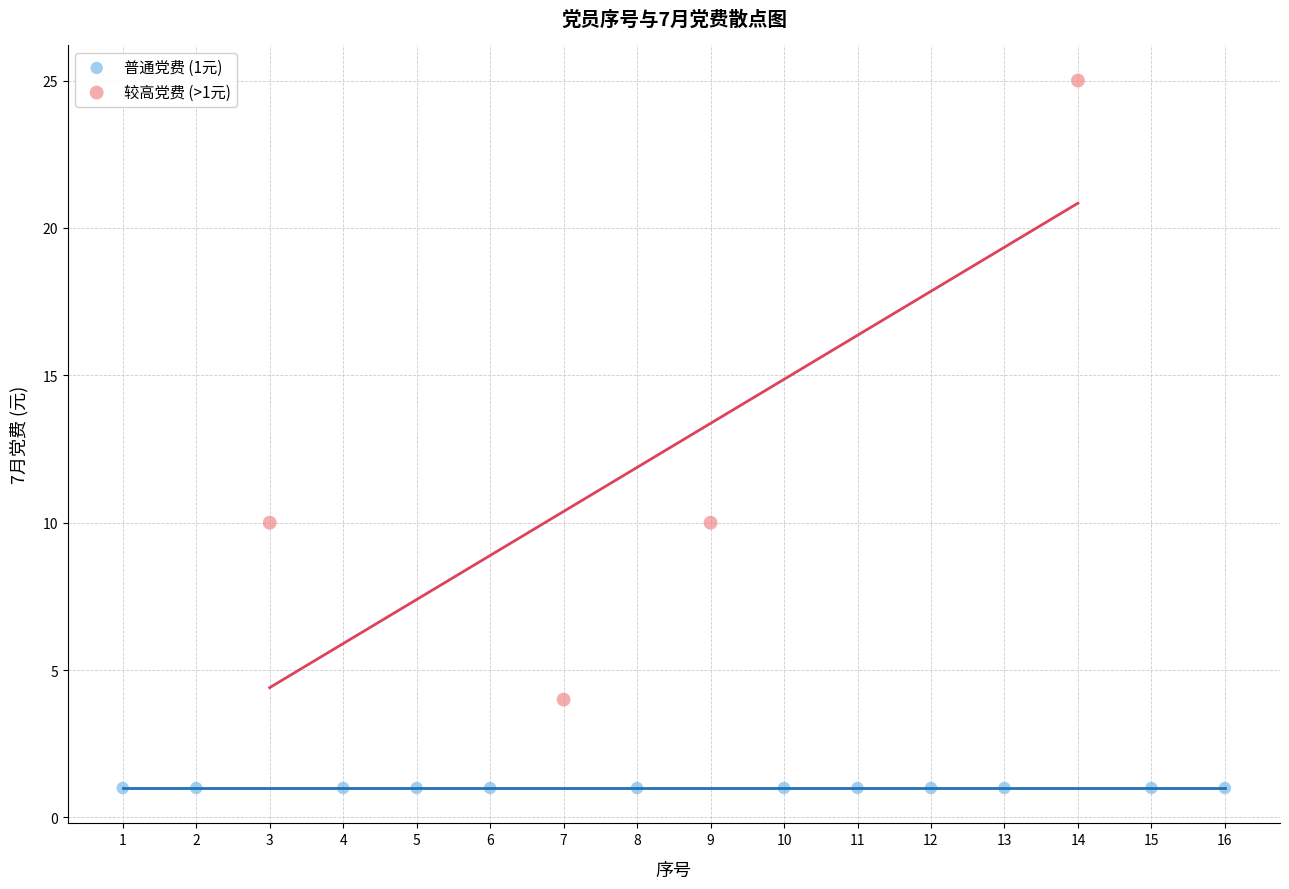

Which series contains the lowest Y value?

普通党费 (1元)